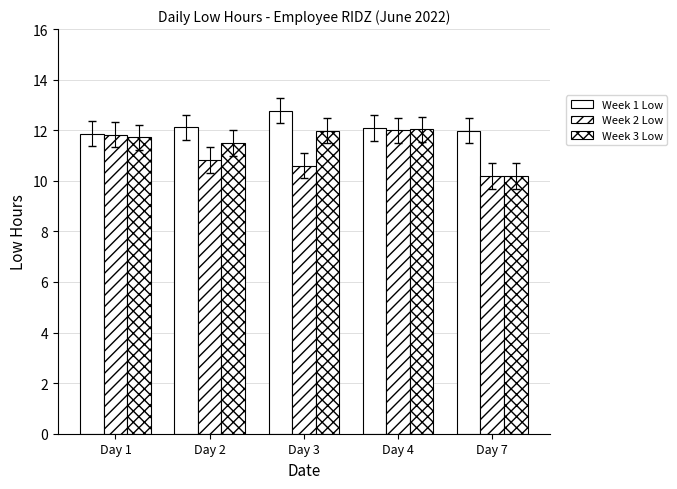

What is the average value of the Week 1 Low series?

12.2